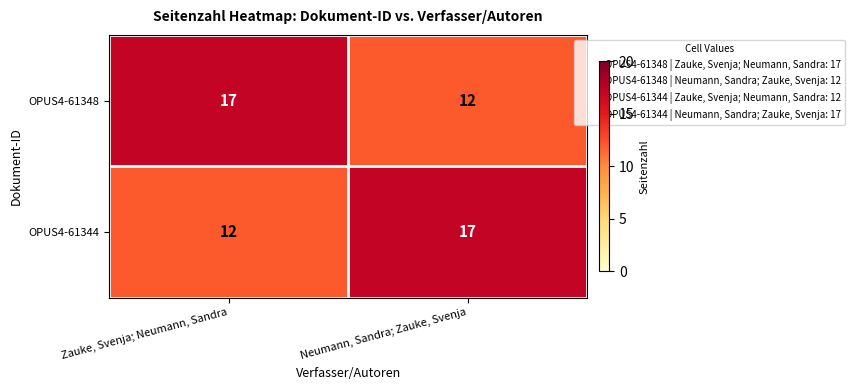

What is the minimum value shown in the chart?

12